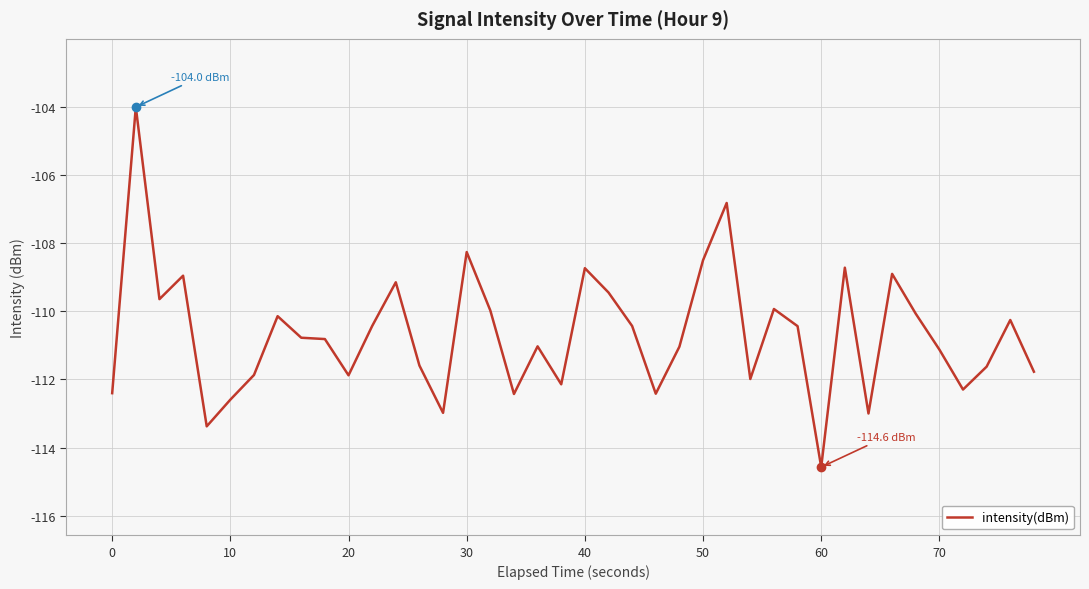

How many data points are less than -110?

27